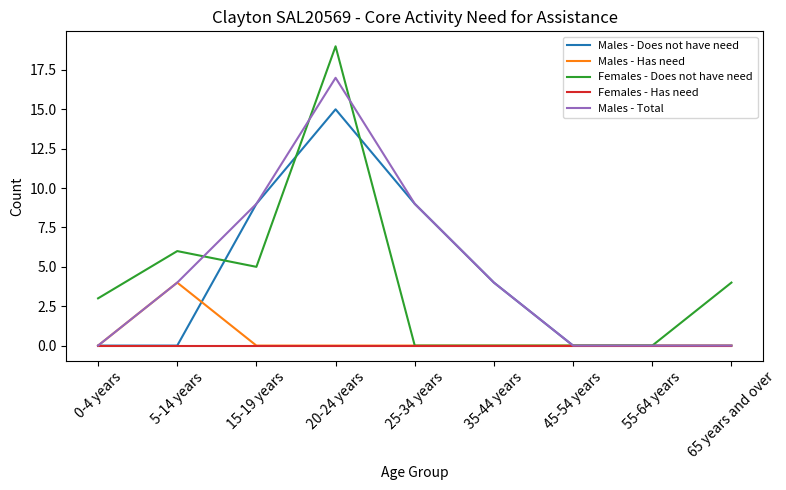

What is the maximum value for Males - Total?

17